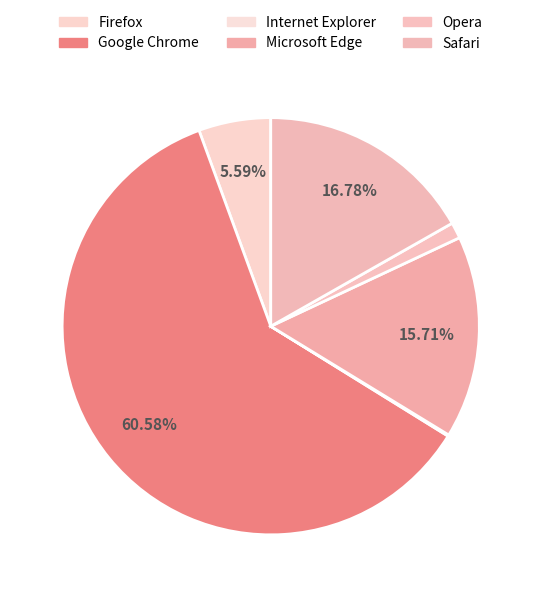

Count the number of slices in the pie.

6